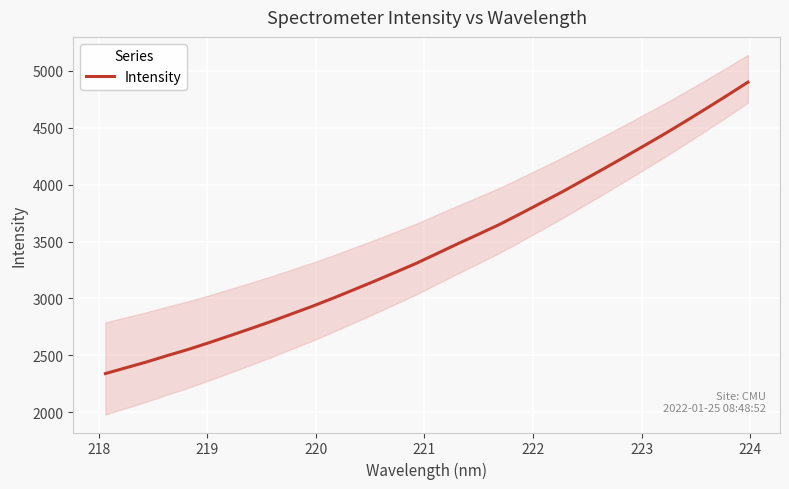

What is the smallest value displayed?

2339.8